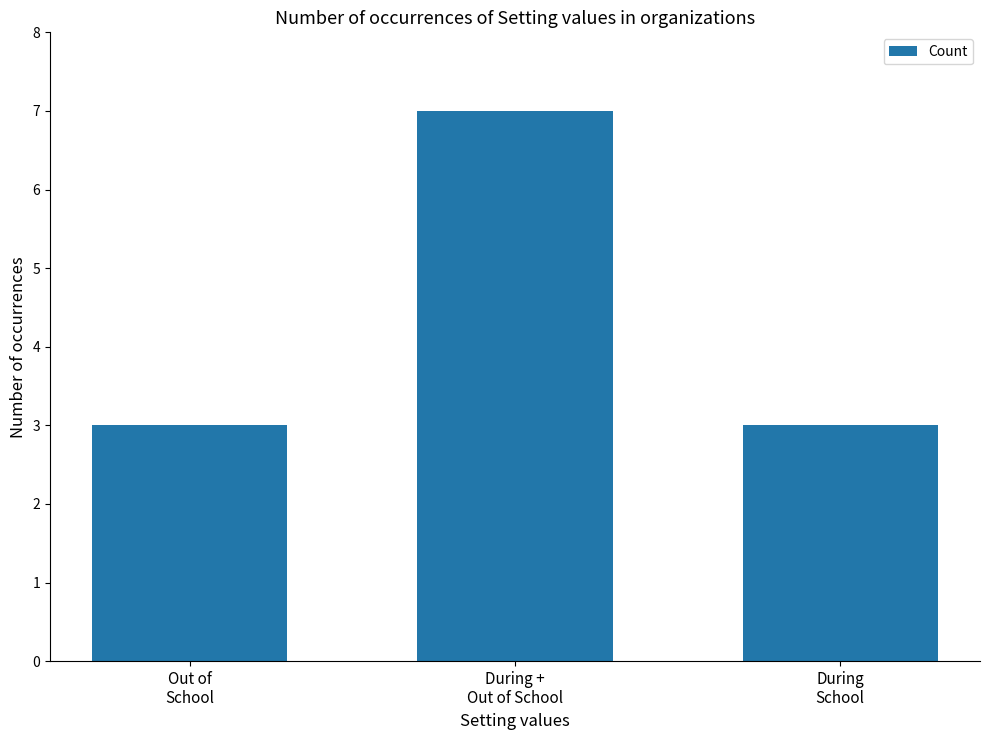

Reading left to right, what are all the values shown in this chart?

Out of
School=3	During +
Out of School=7	During
School=3